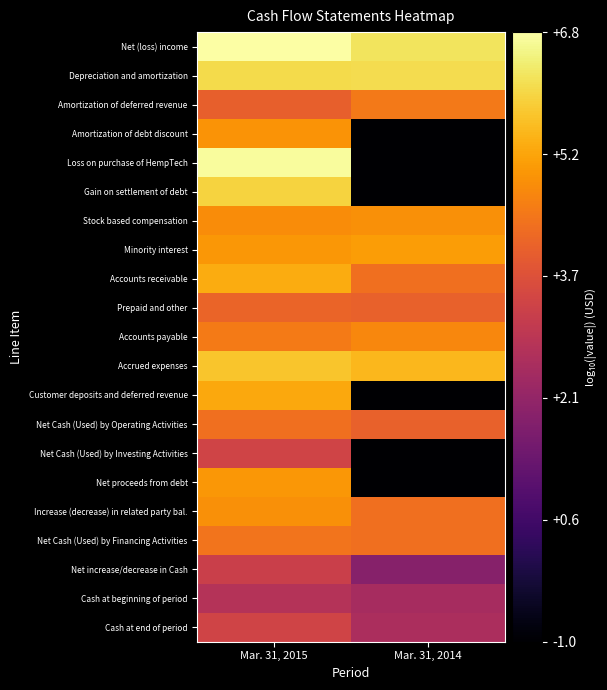

What is the greatest value displayed?

6.8